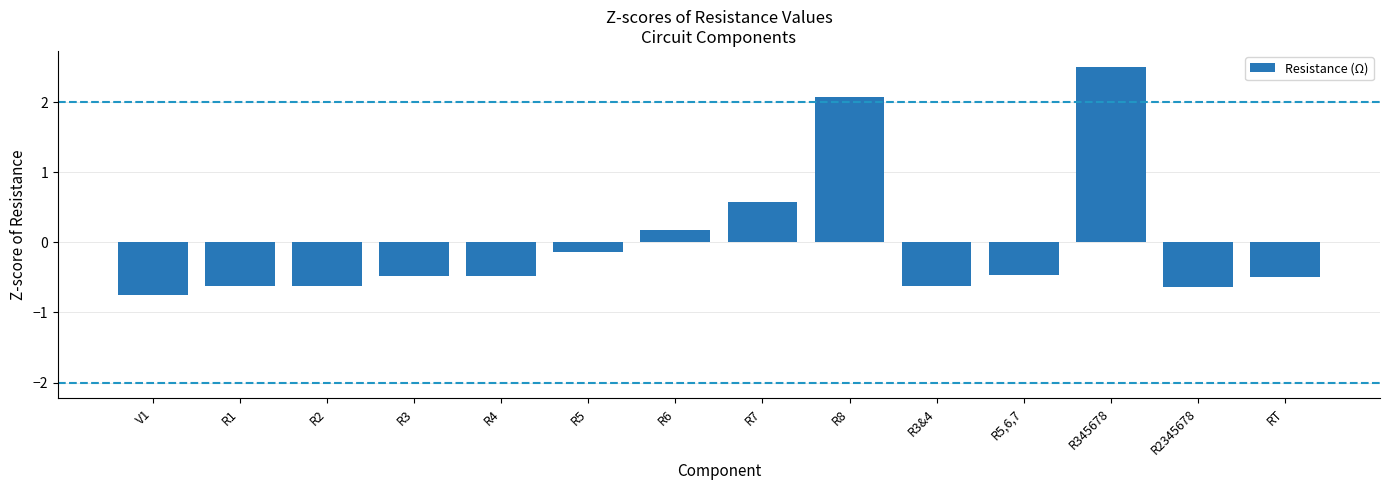

Reading left to right, extract all data points from this chart.

-0.8	-0.6	-0.6	-0.5	-0.5	-0.1	0.2	0.6	2.1	-0.6	-0.5	2.5	-0.6	-0.5